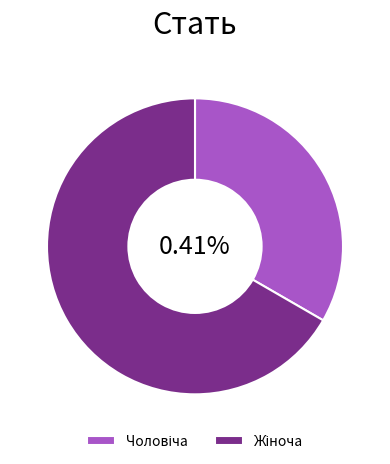

Does Чоловіча represent more than half of the total?

No